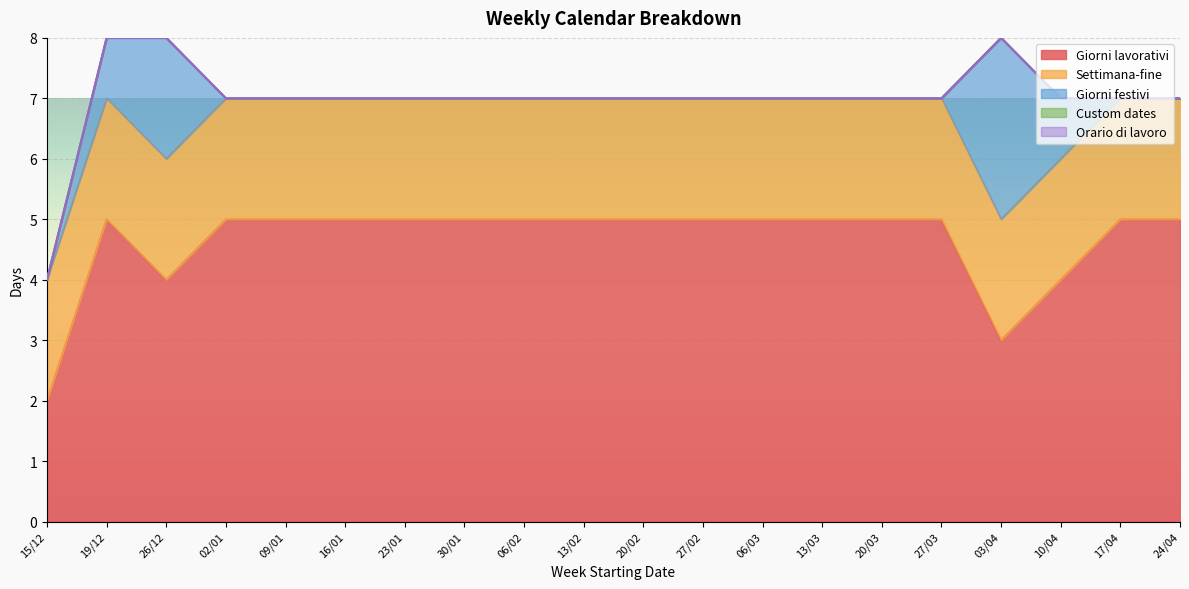

What is the difference between the highest and lowest values at 23/01?

5